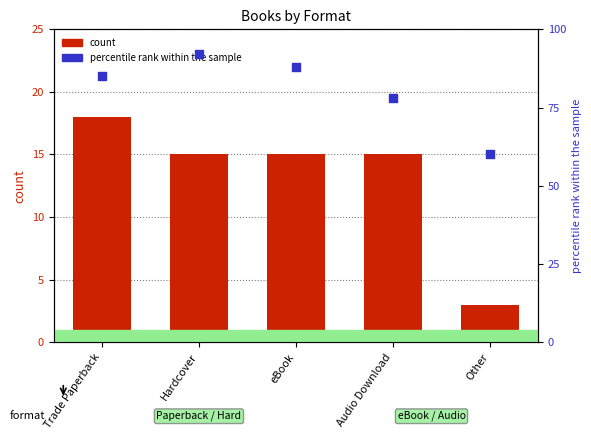

What are all the series names shown in the legend?

count, percentile rank within the sample